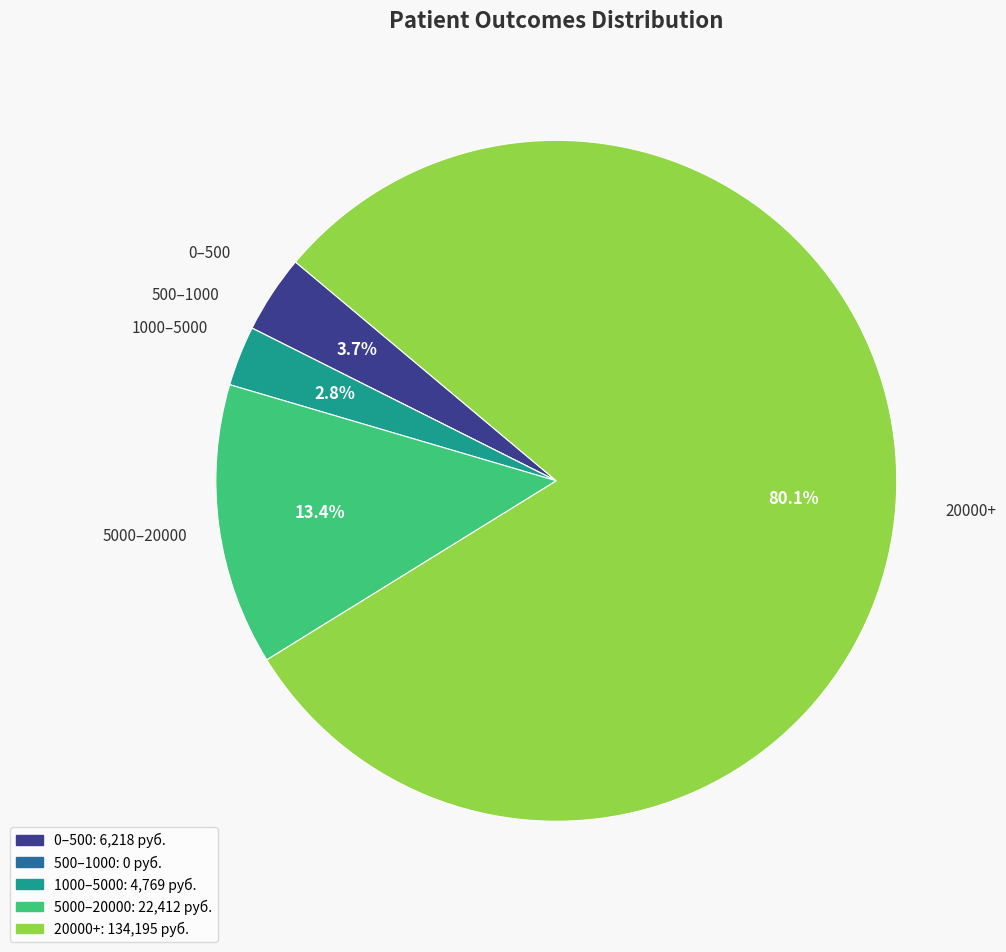

Is there a majority slice in this chart?

Yes